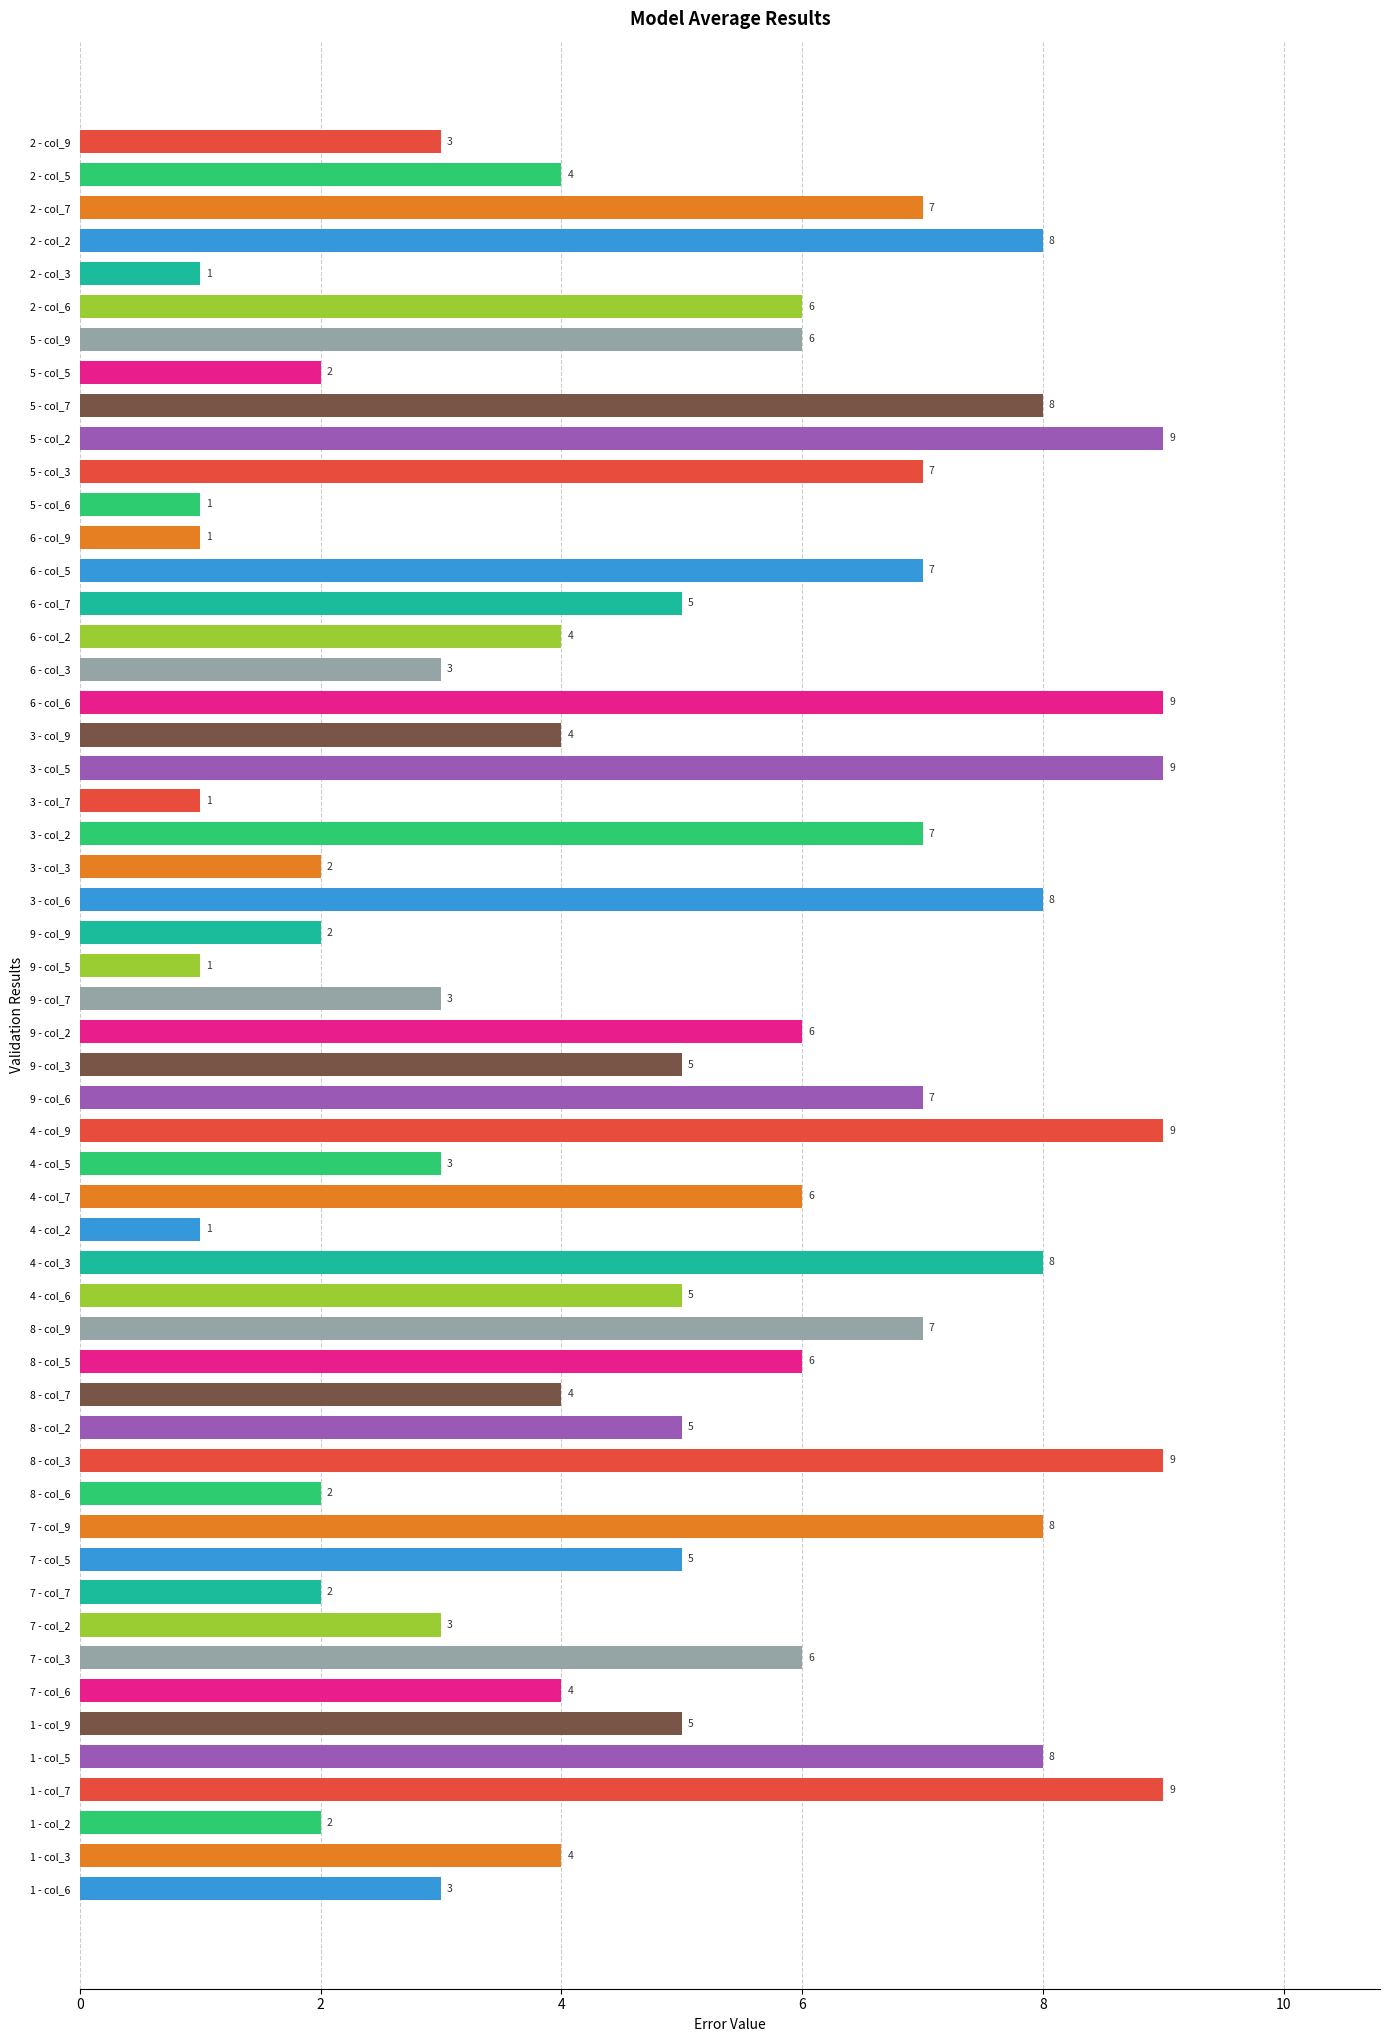

What is the greatest value displayed?

9